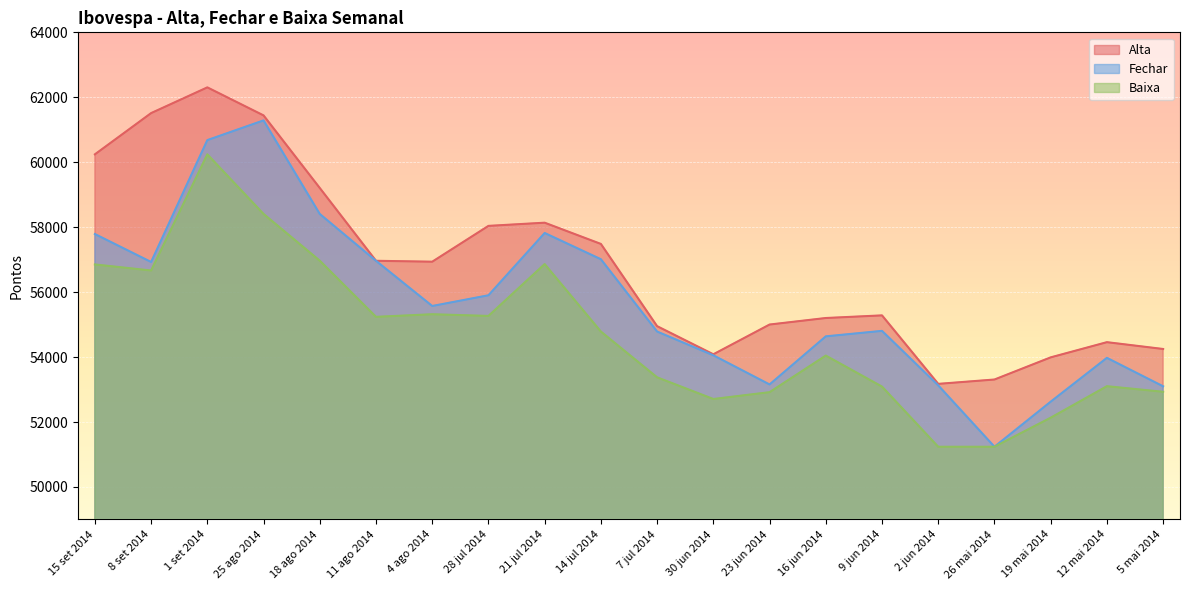

What is the sum of the Fechar values at 26 mai 2014 and 15 set 2014?

109028